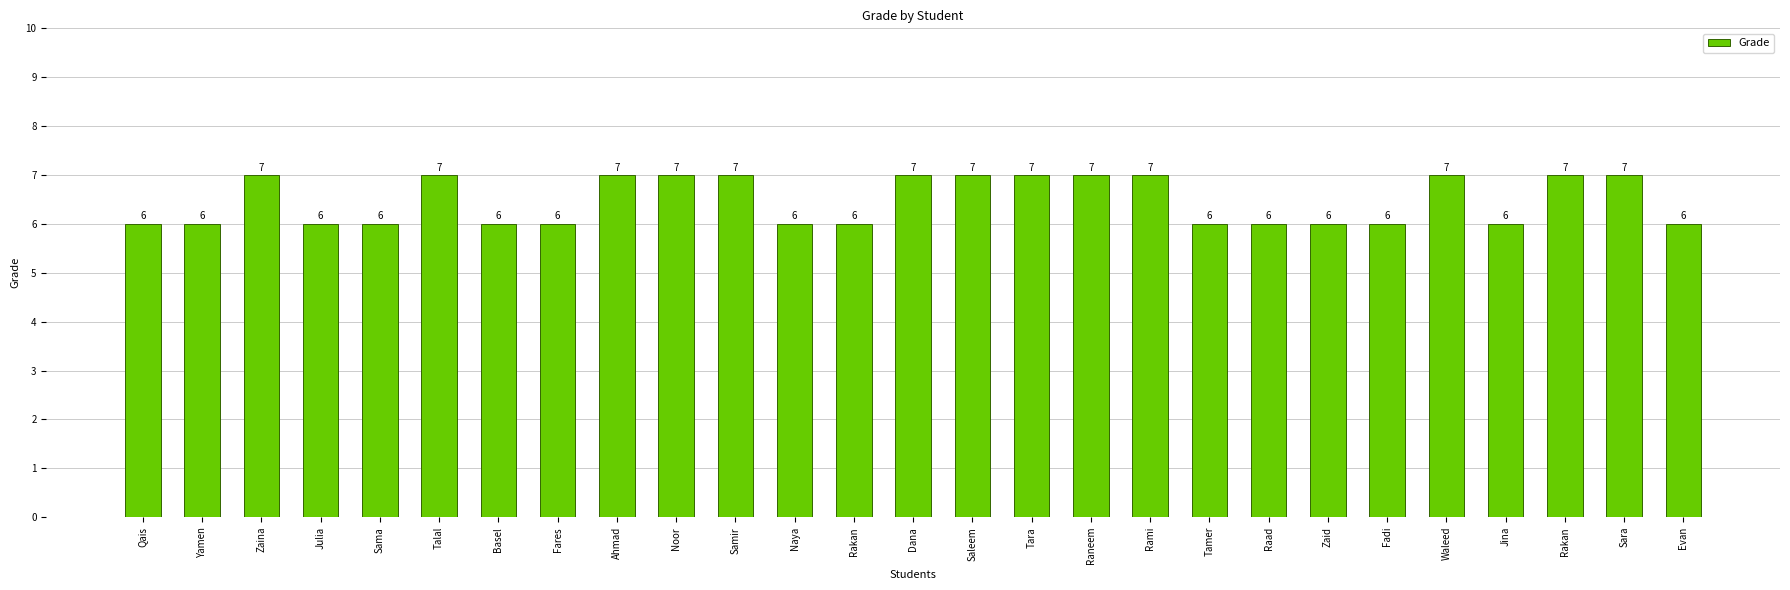

What is the maximum value shown in the chart?

7